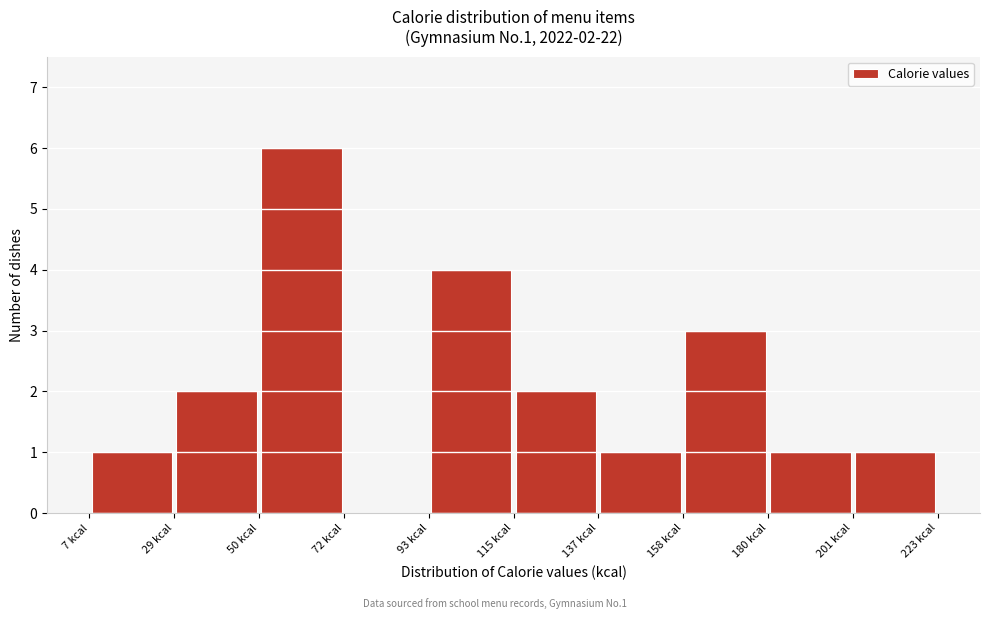

Over which range of the x-axis is the bar tallest?

50 to 70